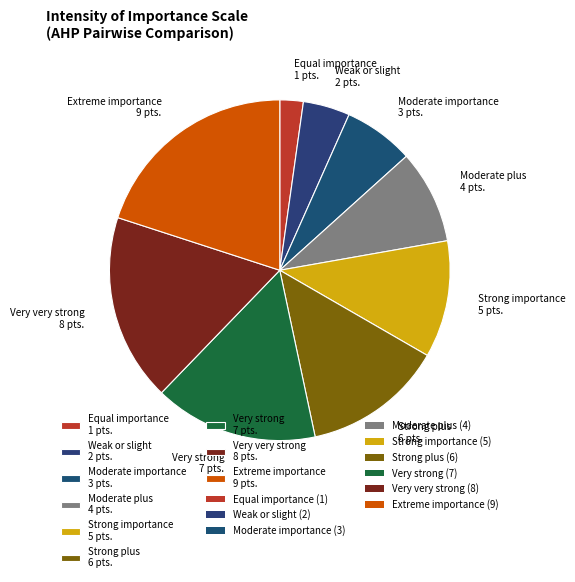

What is the smallest slice in the pie chart?

Equal importance